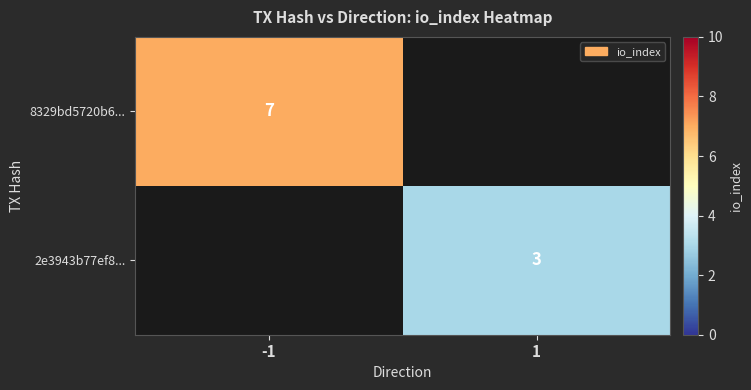

What is the difference between the highest and lowest values at 1?

3